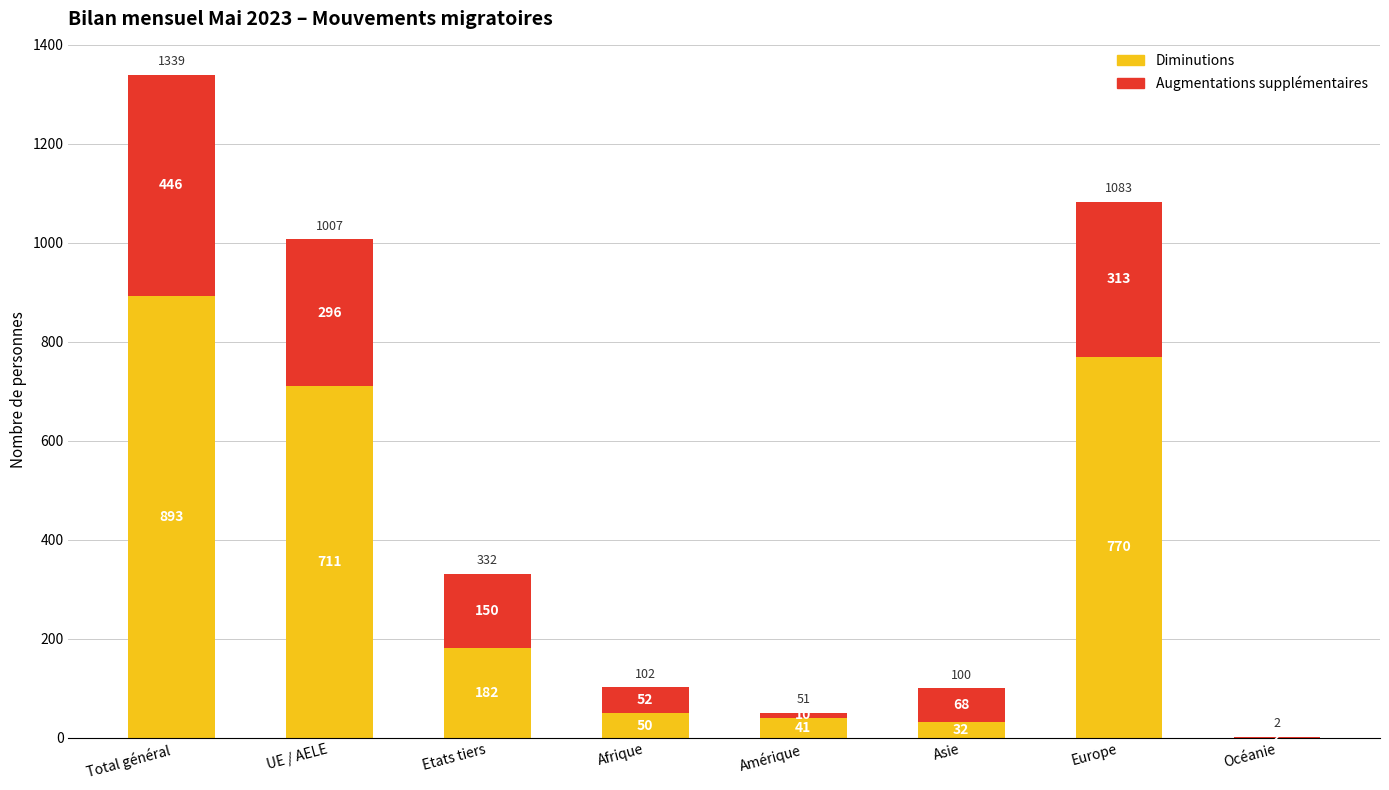

Are the bars horizontal?

No